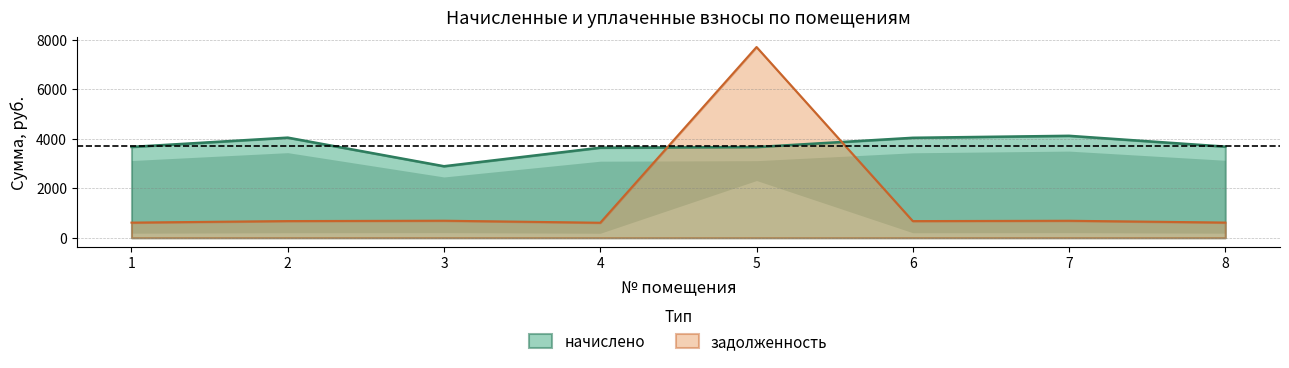

What is the average value of the начислено series?

3723.6